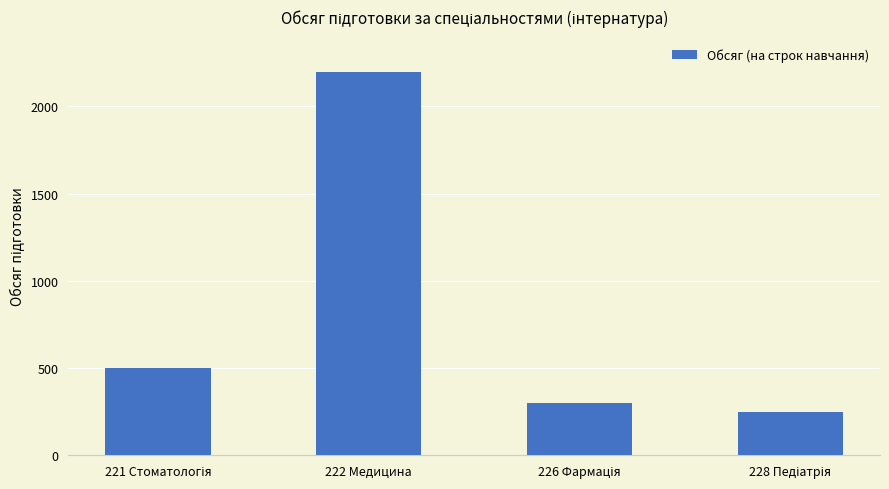

Is it true that the value at 222 Медицина is 3747?

False